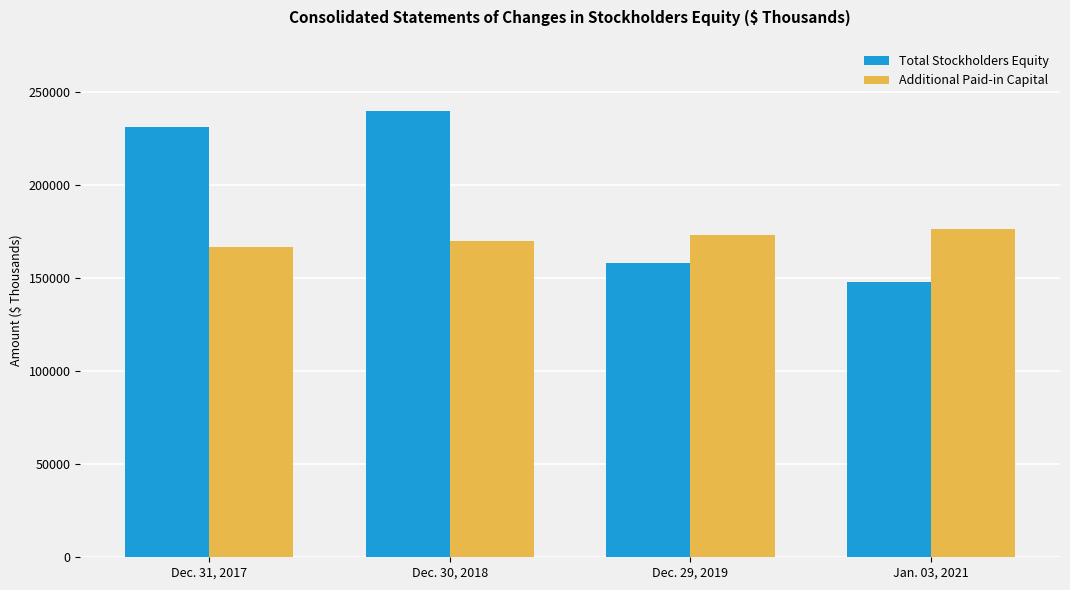

What is the difference between the highest and lowest values at Dec. 29, 2019?

14896